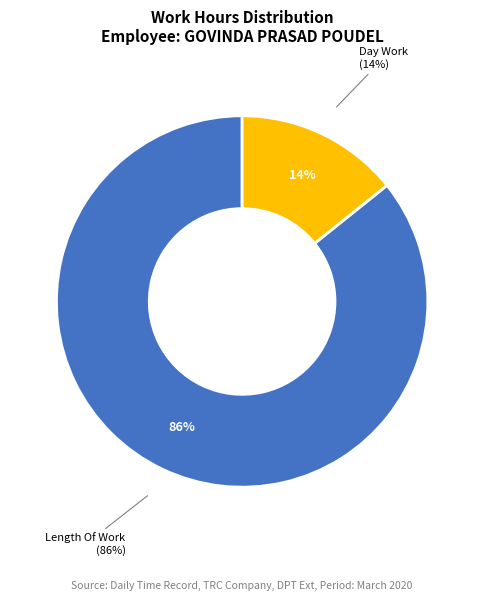

Is it true that Length Of Work is 99% of the pie?

False